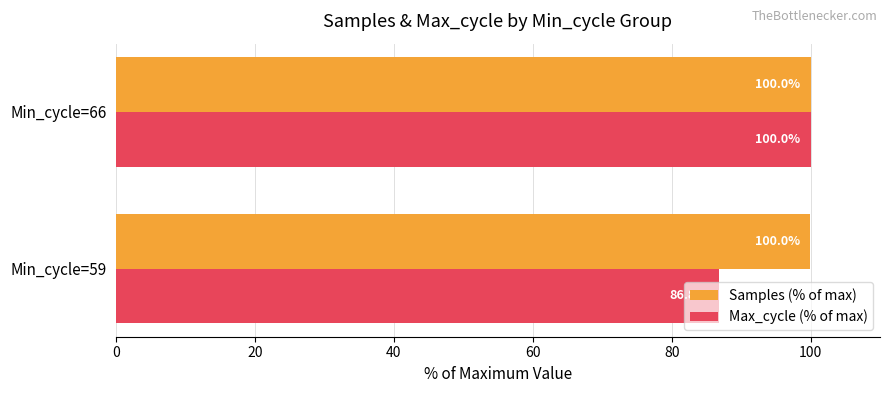

What is the sum of all Max_cycle (% of max) values?

186.8